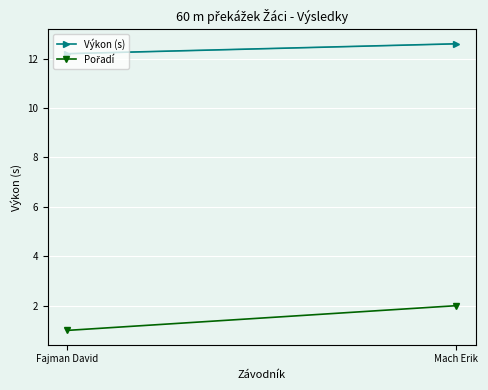

What is the label of the 2nd point from the left?

Mach Erik